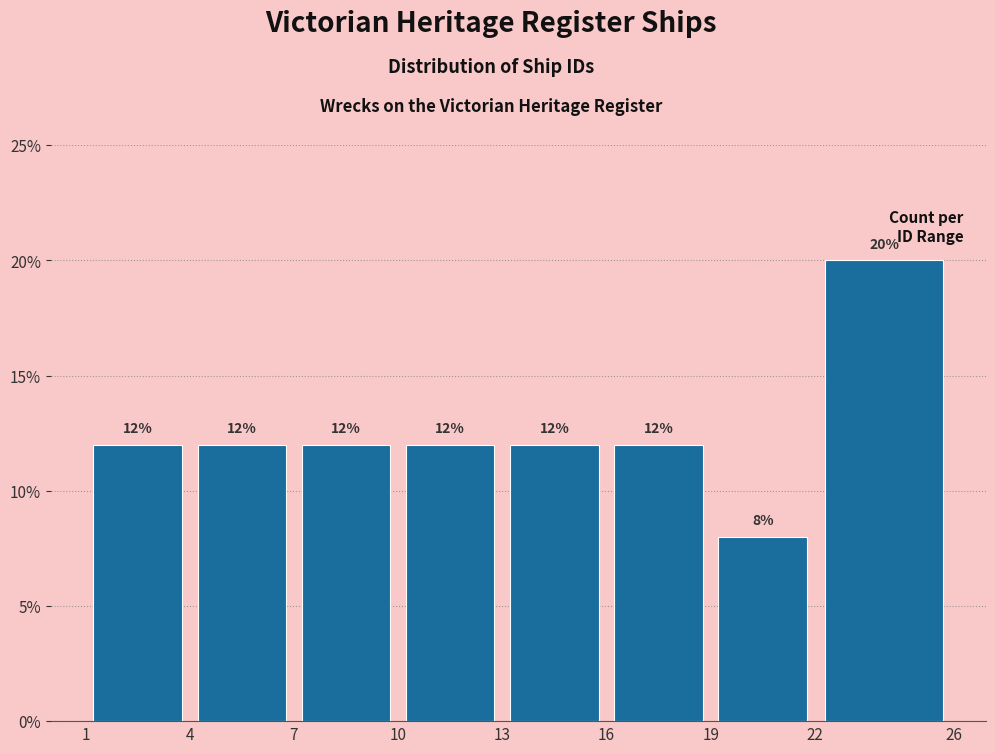

Reading left to right, list every bar in this chart as the range it spans on the x-axis followed by its height.

1 to 4: 12
4 to 7: 12
7 to 10: 12
10 to 13: 12
13 to 16: 12
16 to 19: 12
19 to 22: 8
22 to 26: 20